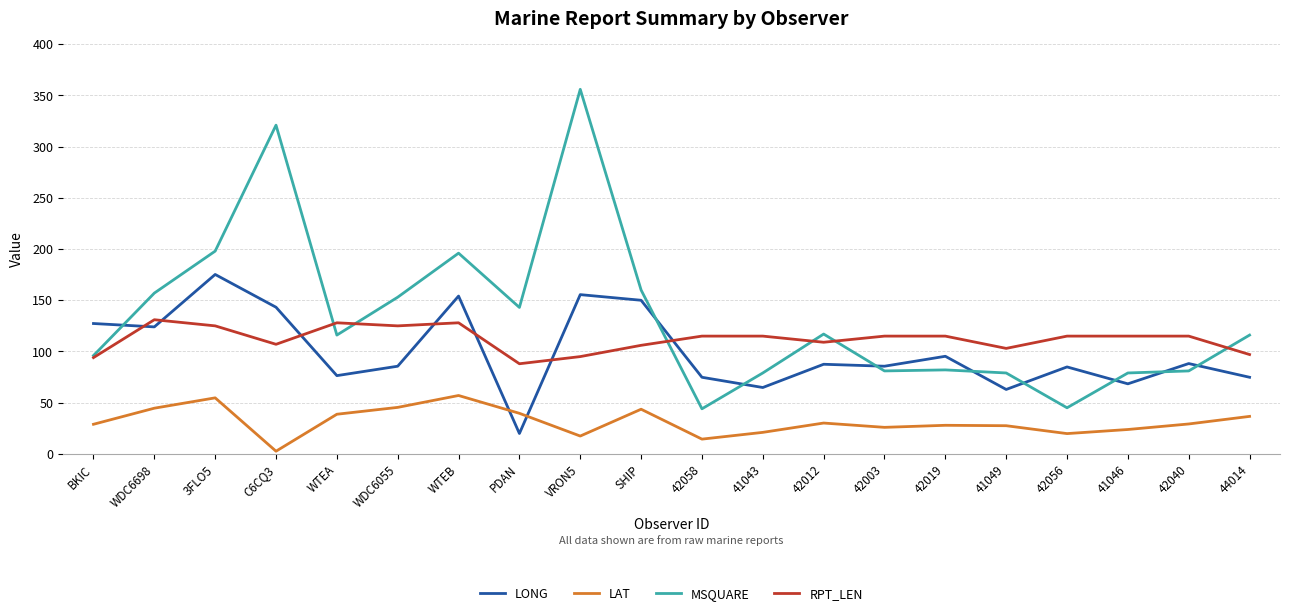

What is the maximum value shown in the chart?

356.0